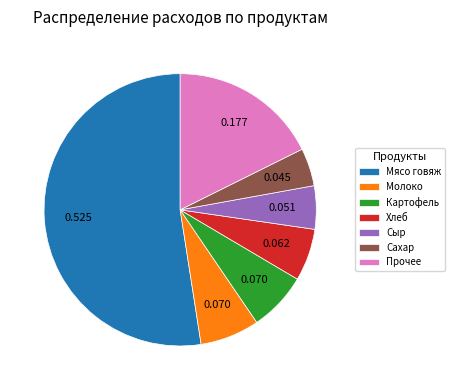

How many segments does this pie chart have?

7